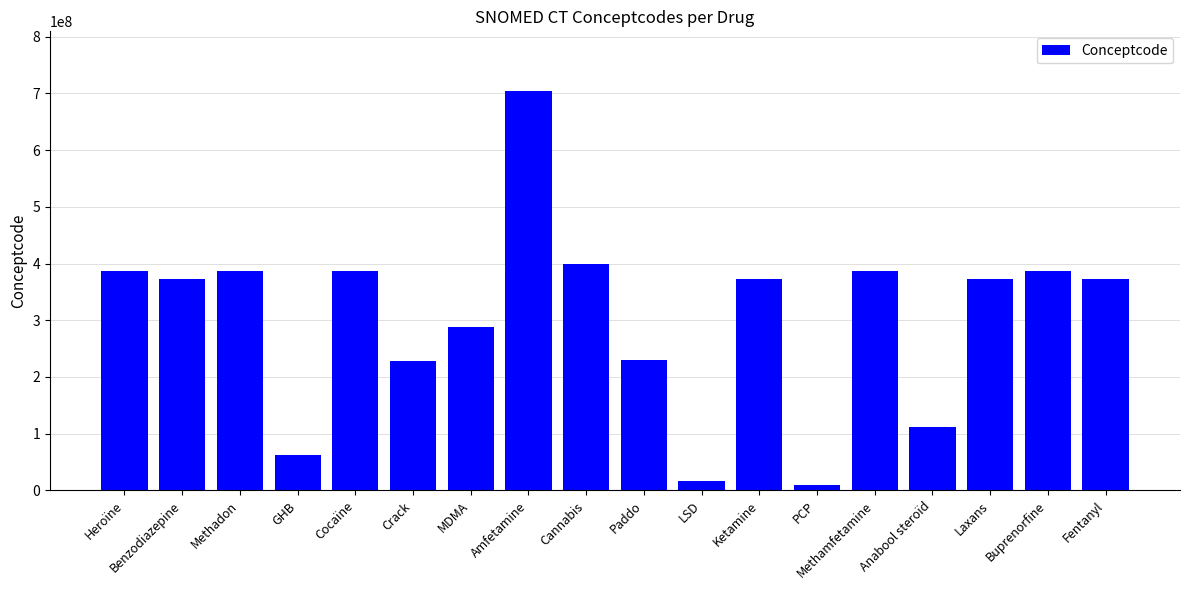

What is the maximum value shown in the chart?

703842006